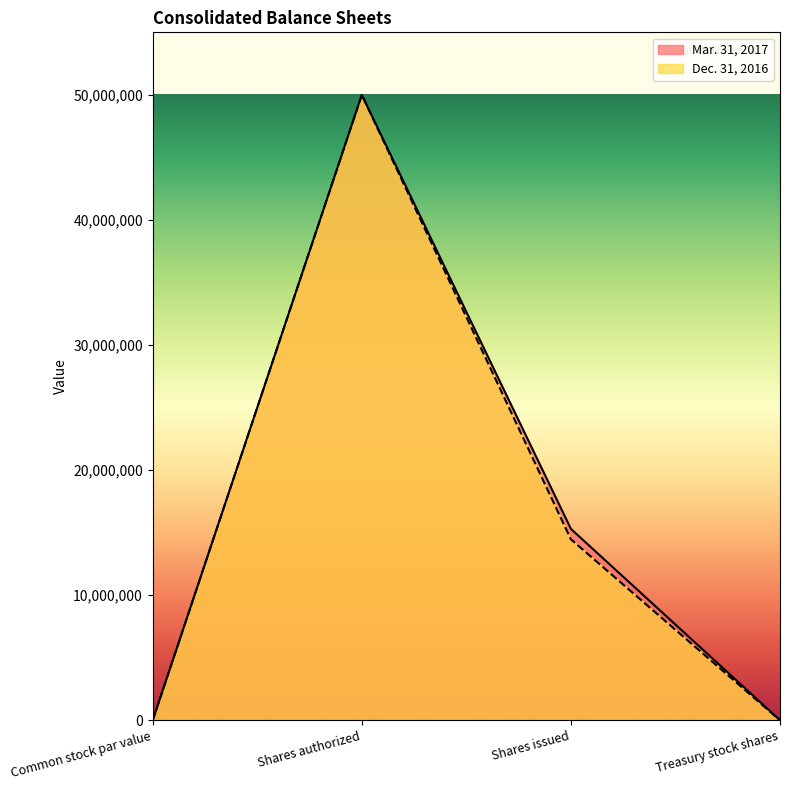

What is the label of the 2nd point from the left?

Shares authorized